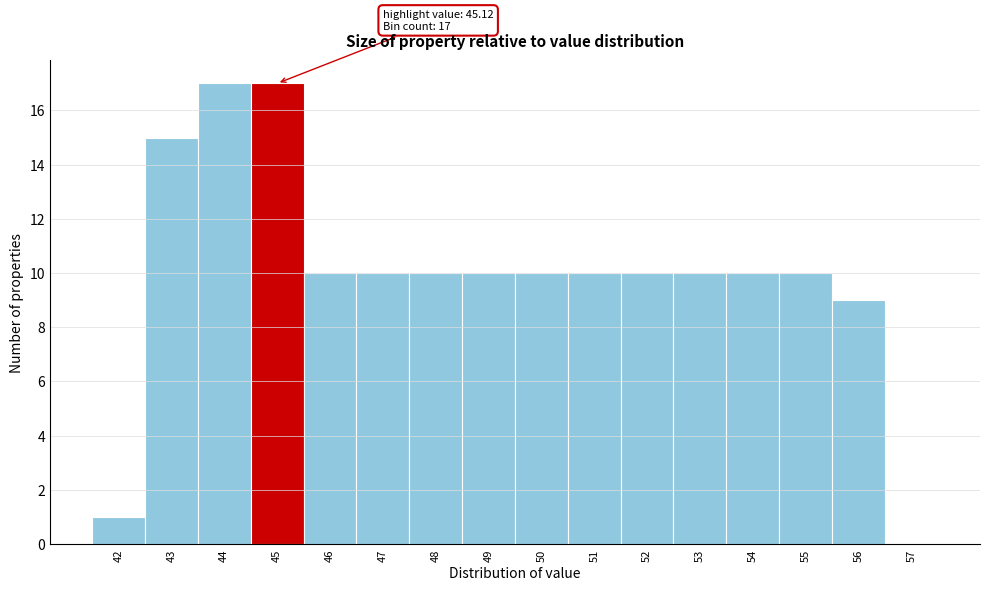

Reading left to right, what are all the values shown in this chart?

42=1	43=15	44=17	45=17	46=10	47=10	48=10	49=10	50=10	51=10	52=10	53=10	54=10	55=10	56=9	57=0